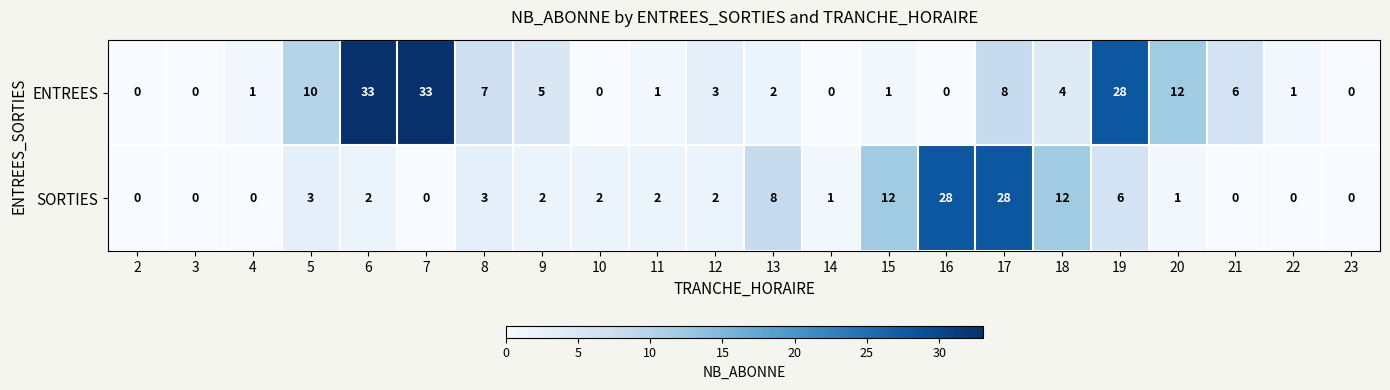

The value of ENTREES at 19 is 28. True or false?

True